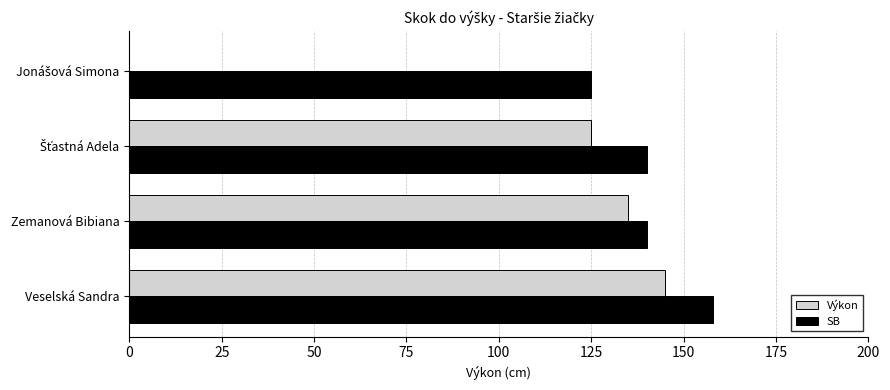

Which series has the largest total across all categories?

SB